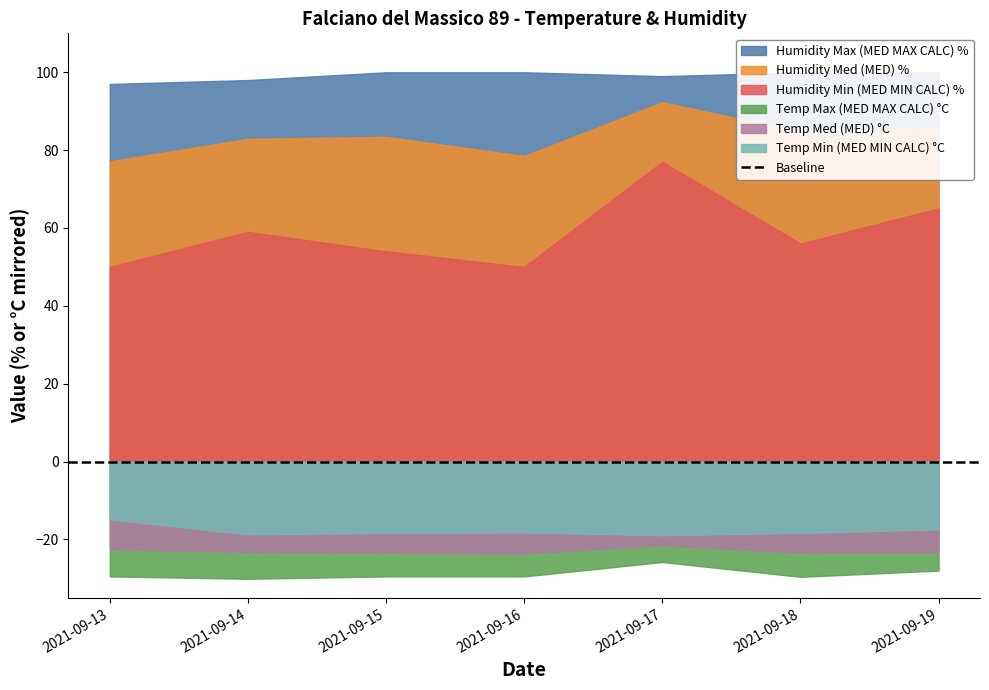

How many lines are shown in the chart?

6